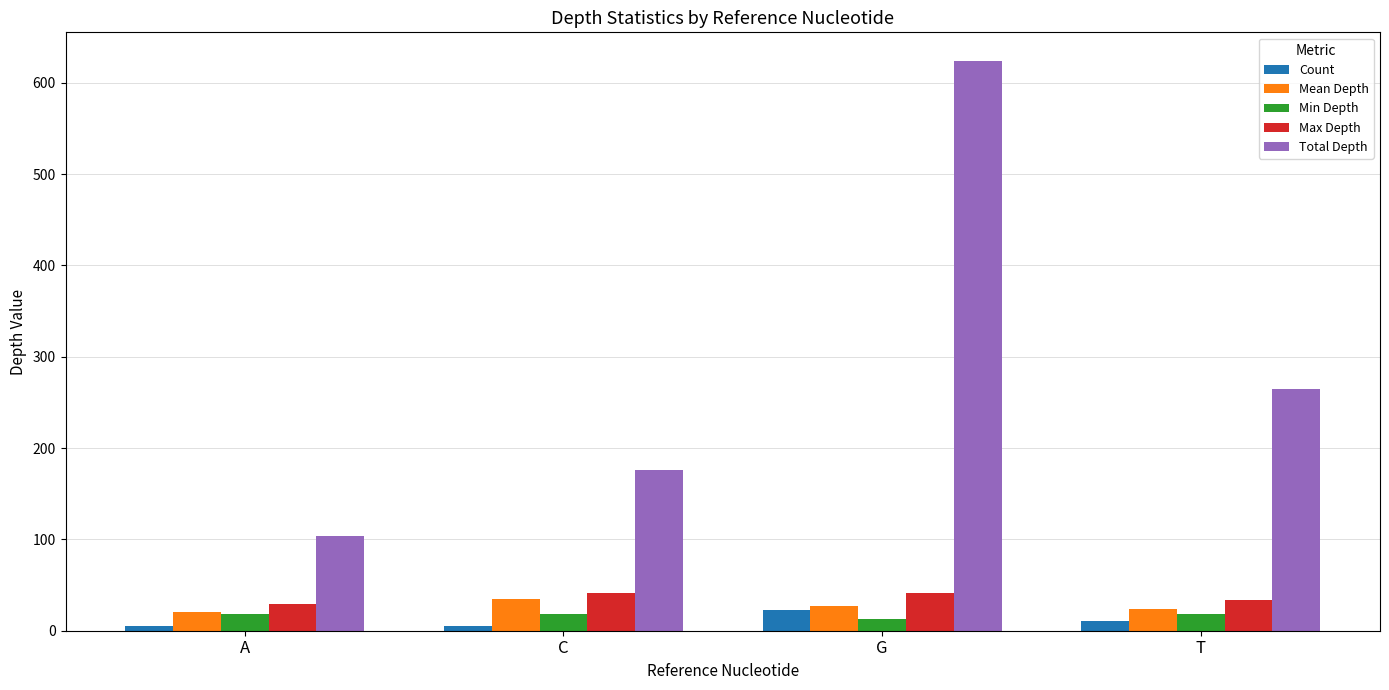

How many distinct data groups are displayed?

5